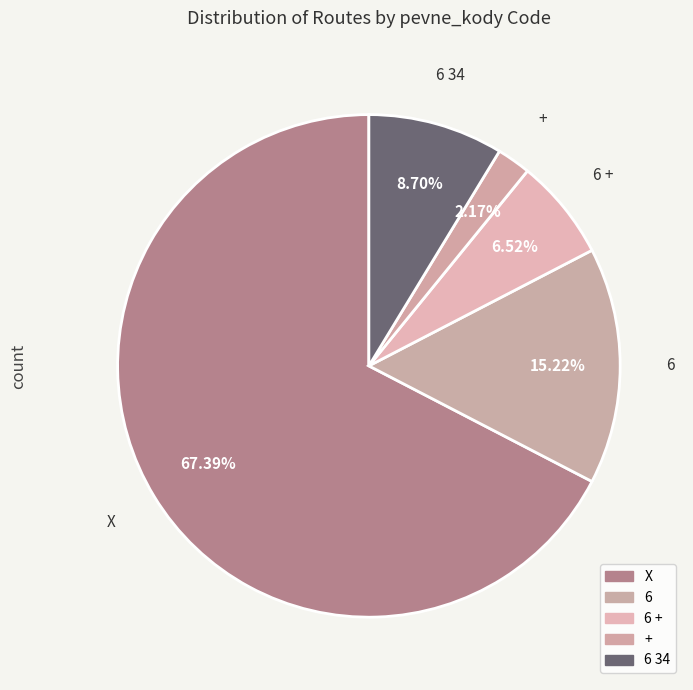

Rank the categories by value from lowest to highest.

+, 6 +, 6 34, 6, X